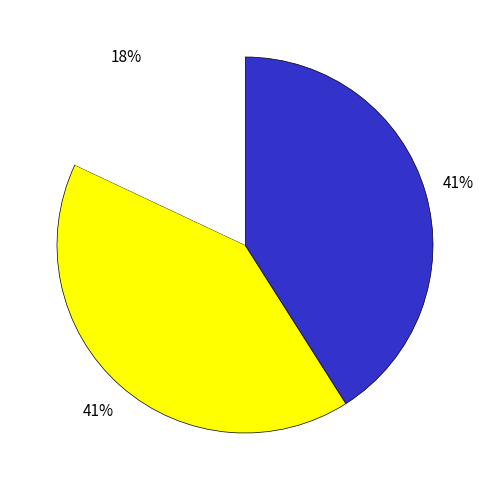

Is there any slice that represents more than half of the pie?

No